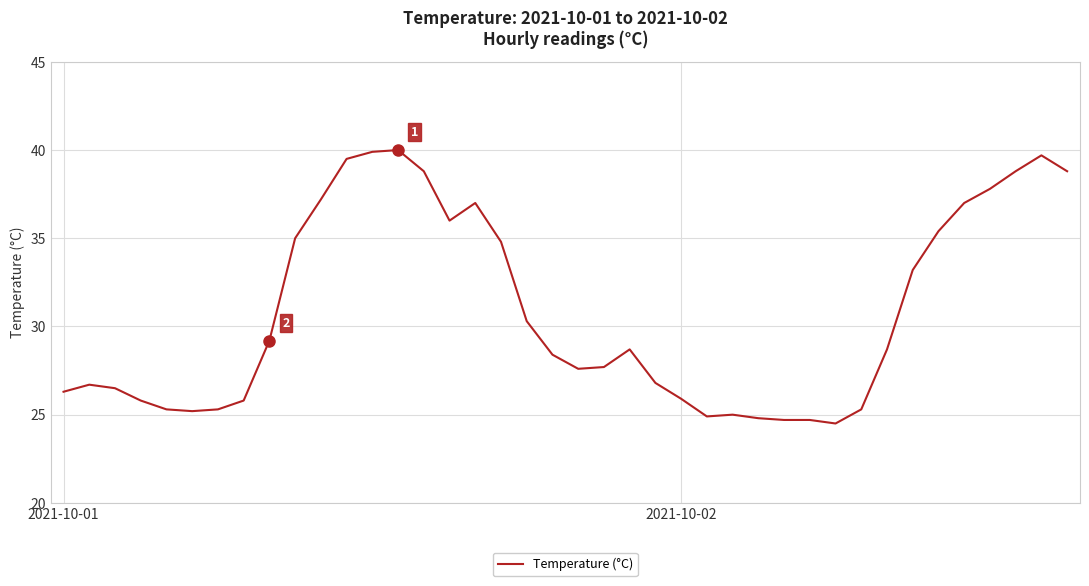

What is the maximum value shown in the chart?

40.0